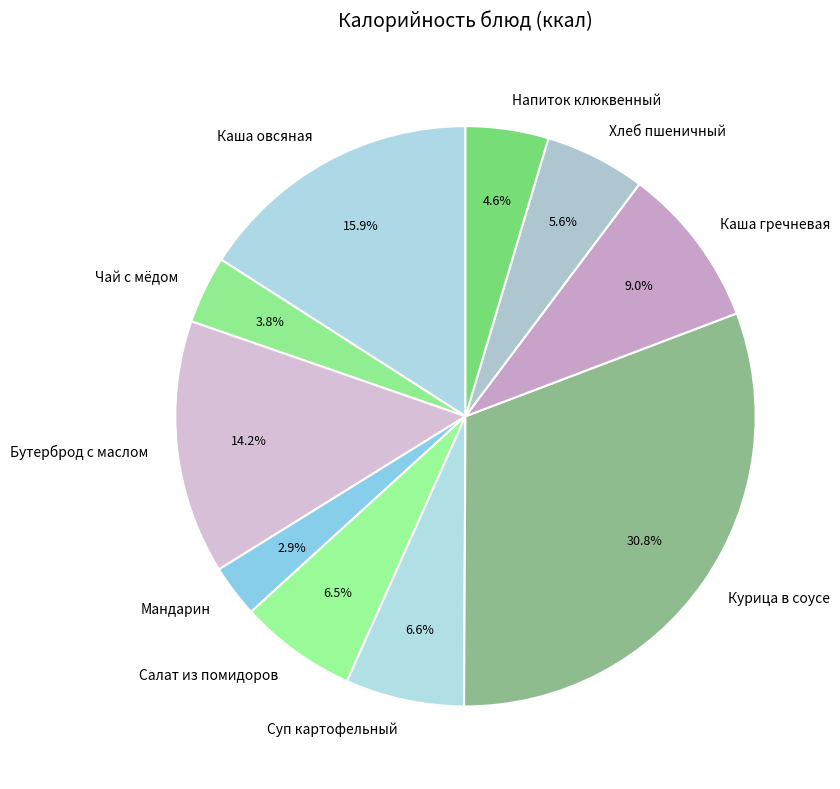

Which slice is the smallest?

Мандарин